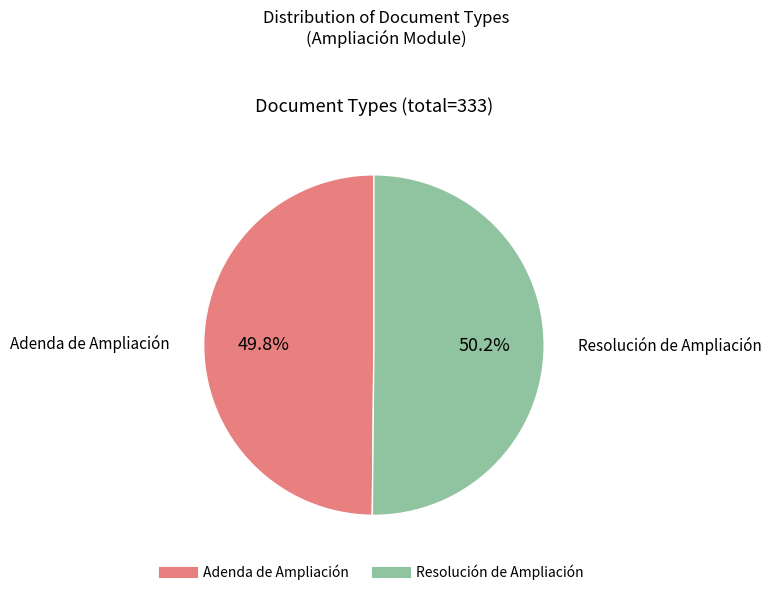

What is the ratio of the value at Adenda de Ampliación to the value at Resolución de Ampliación?

1.0